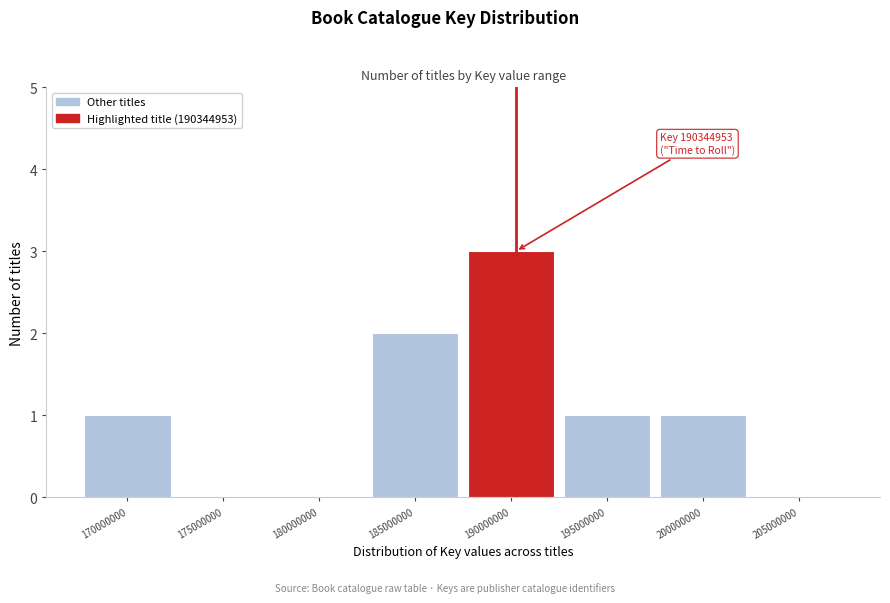

Reading left to right, list all the values displayed in this chart.

170000000=1	175000000=0	180000000=0	185000000=2	190000000=3	195000000=1	200000000=1	205000000=0